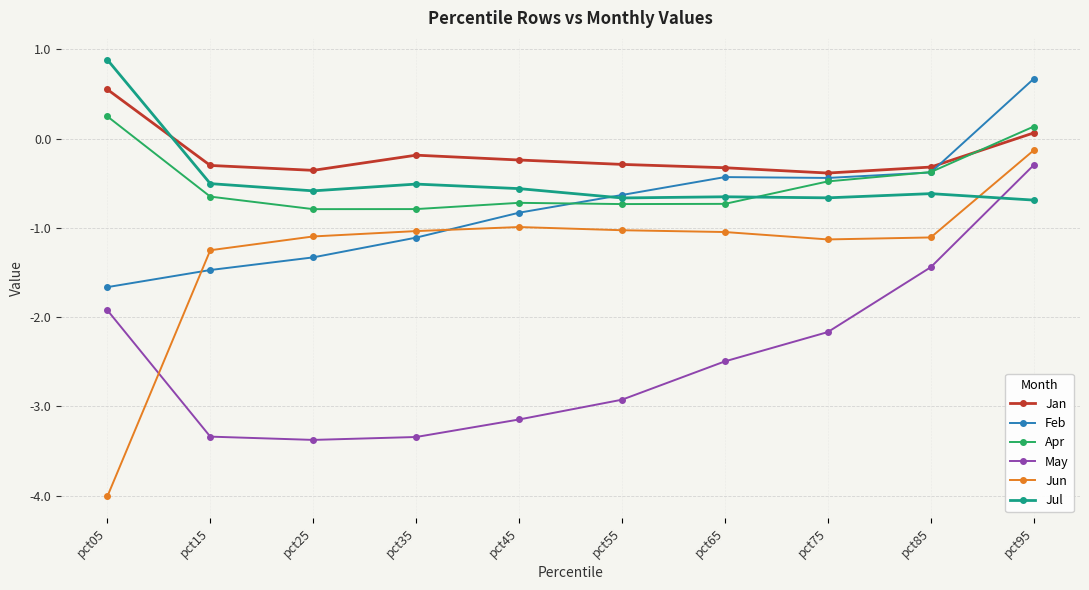

Rank the series by their maximum value, from lowest to highest.

May, Jun, Apr, Jan, Feb, Jul